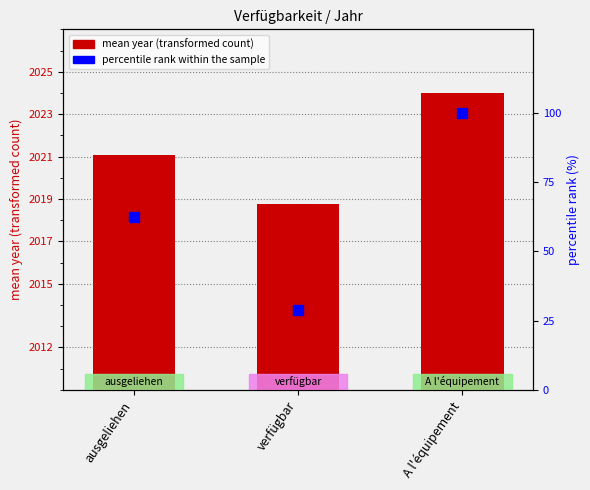

Rank the categories by percentile rank within the sample value from lowest to highest.

verfügbar, ausgeliehen, A l'équipement